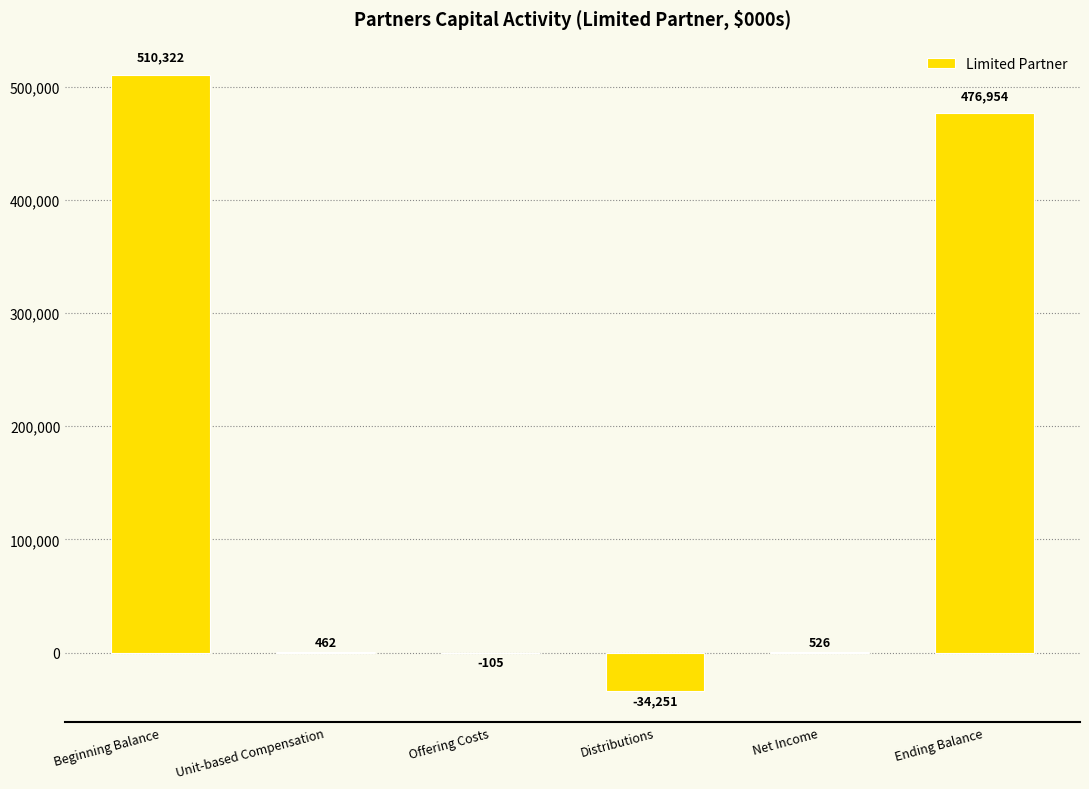

Reading left to right, list all the values displayed in this chart.

510322	462	-105	-34251	526	476954